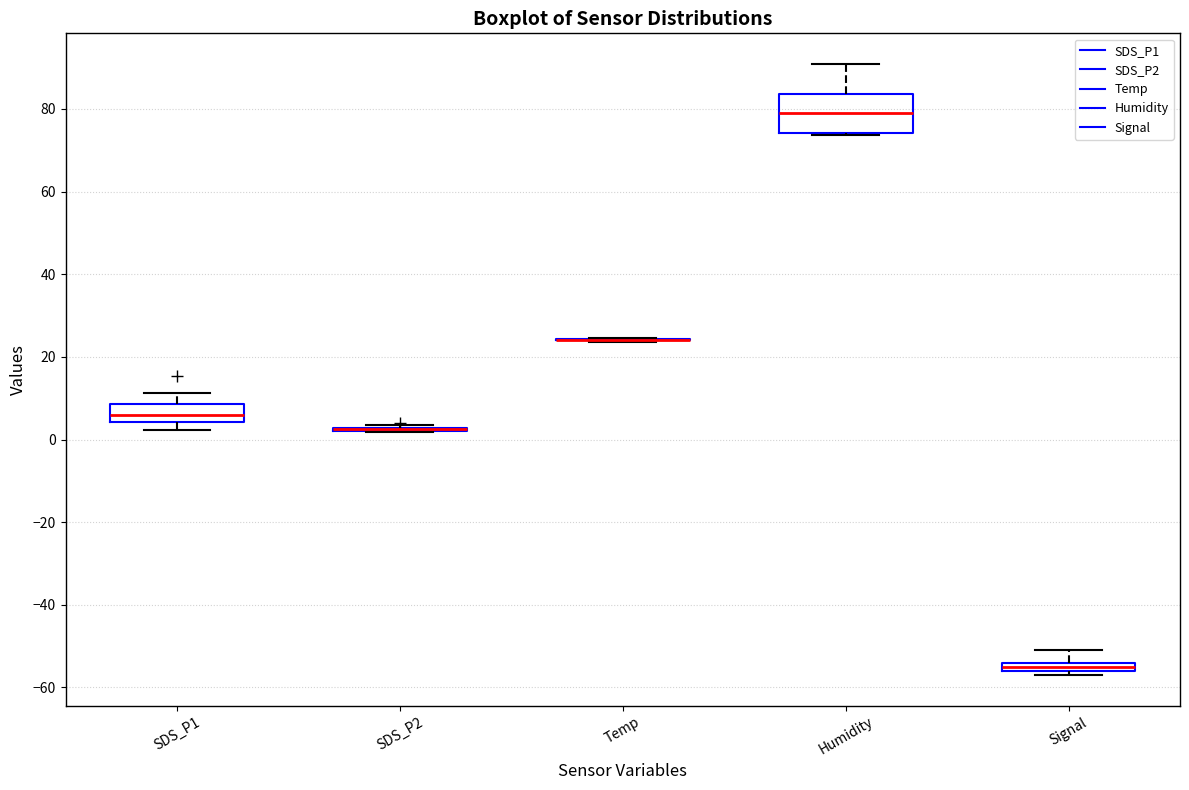

Where does the upper whisker of the box for Humidity end on the y-axis? The values are not printed on the chart, so give them approximately, as read against the axis.

90